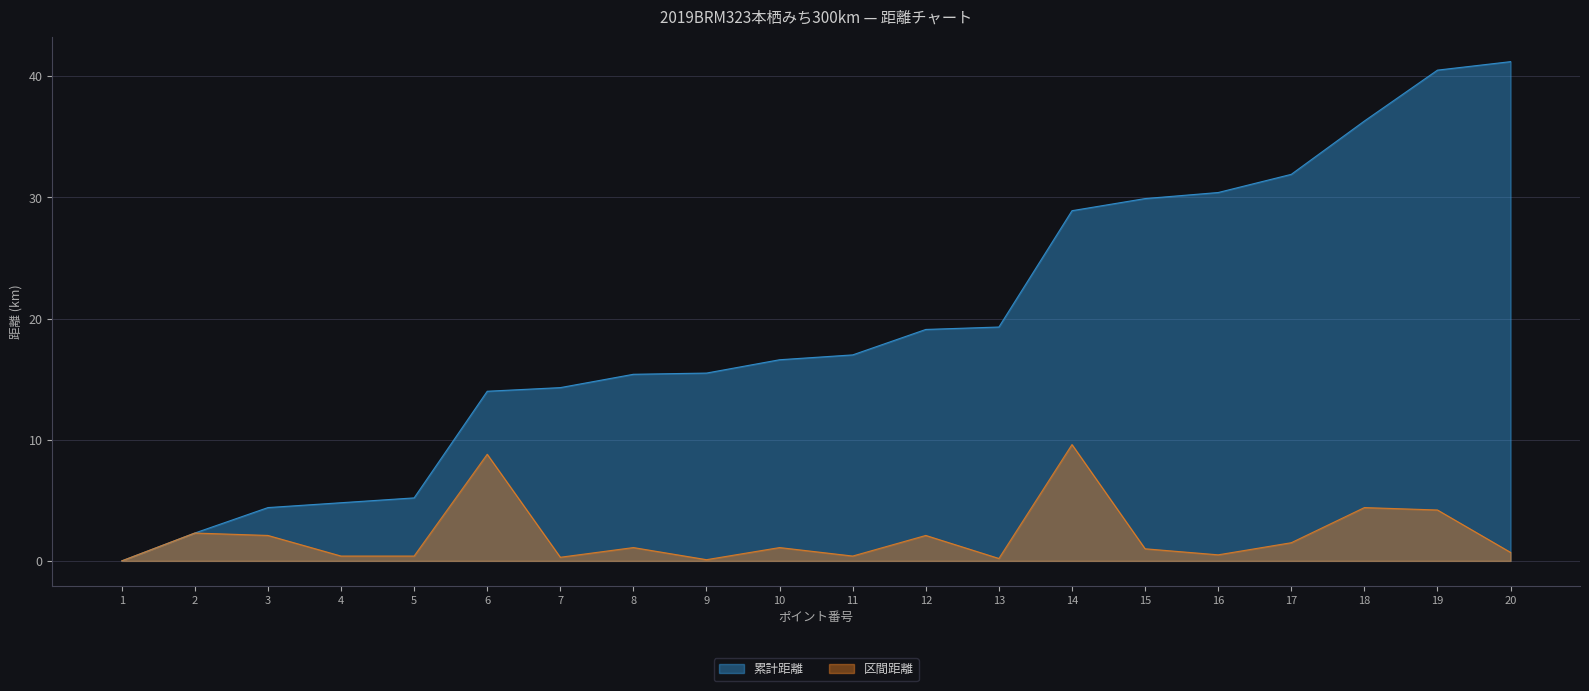

Reading right to left, what are all the values shown in this chart?

累計距離: 41.2	40.5	36.3	31.9	30.4	29.9	28.9	19.3	19.1	17.0	16.6	15.5	15.4	14.3	14.0	5.2	4.8	4.4	2.3	0.0
区間距離: 0.7	4.2	4.4	1.5	0.5	1.0	9.6	0.2	2.1	0.4	1.1	0.1	1.1	0.3	8.8	0.4	0.4	2.1	2.3	0.0